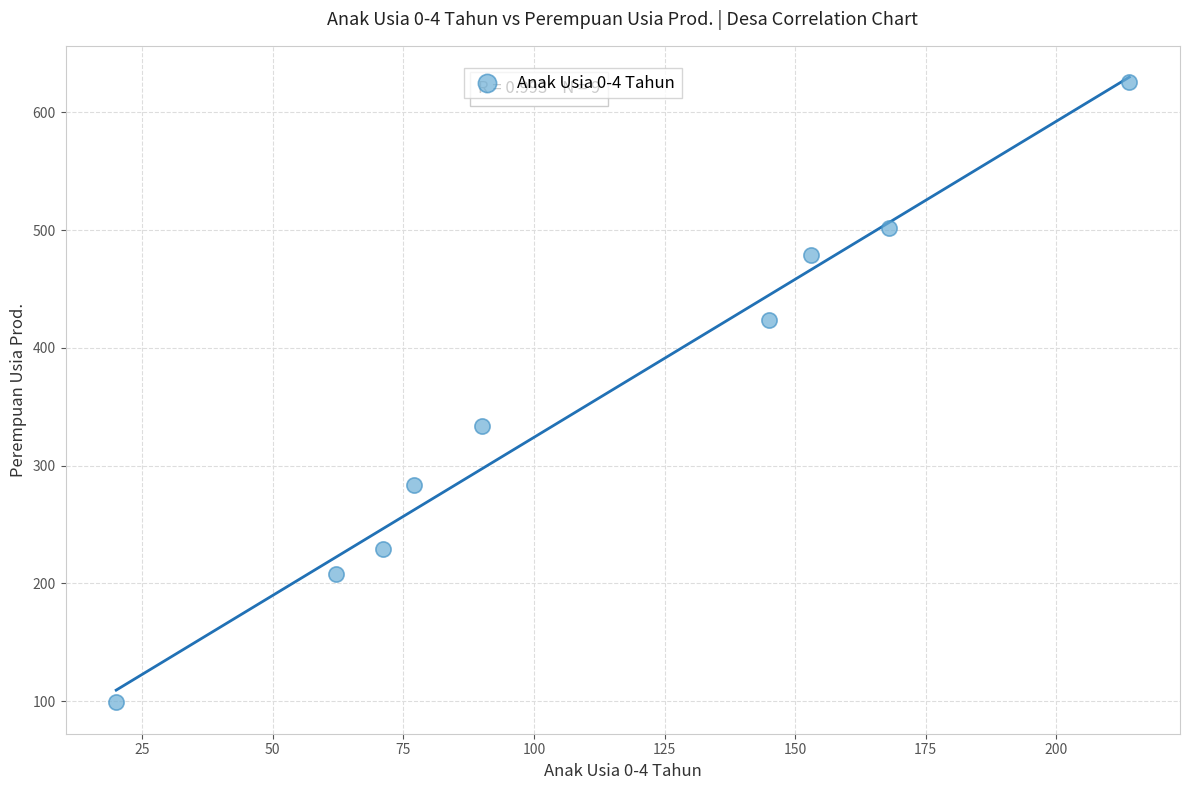

What is the average X value?

111